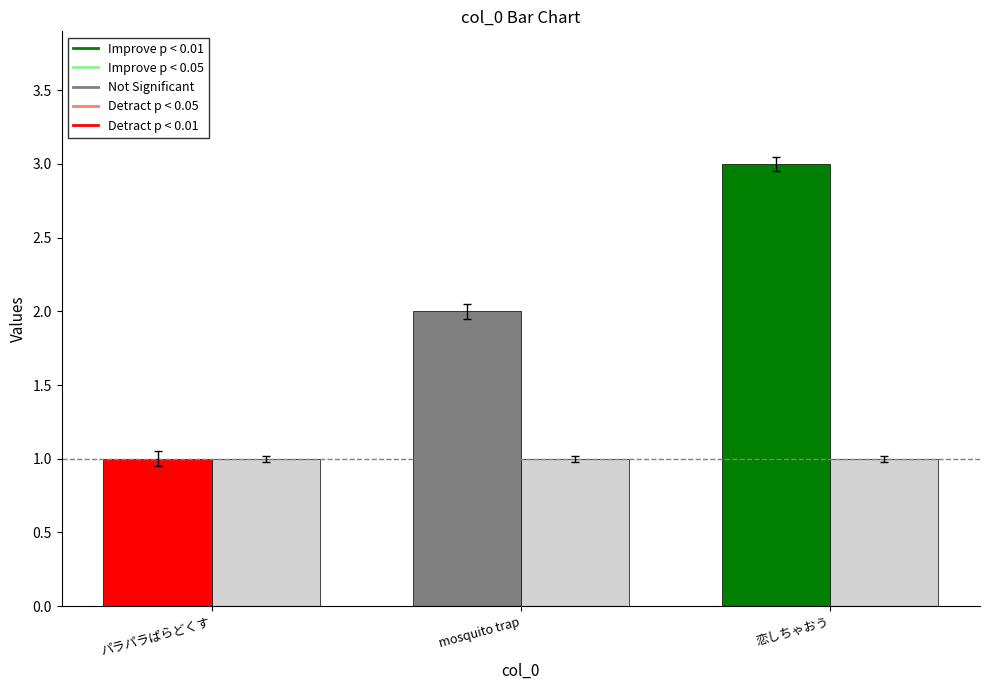

At which category is the sum across all series the highest?

恋しちゃおう